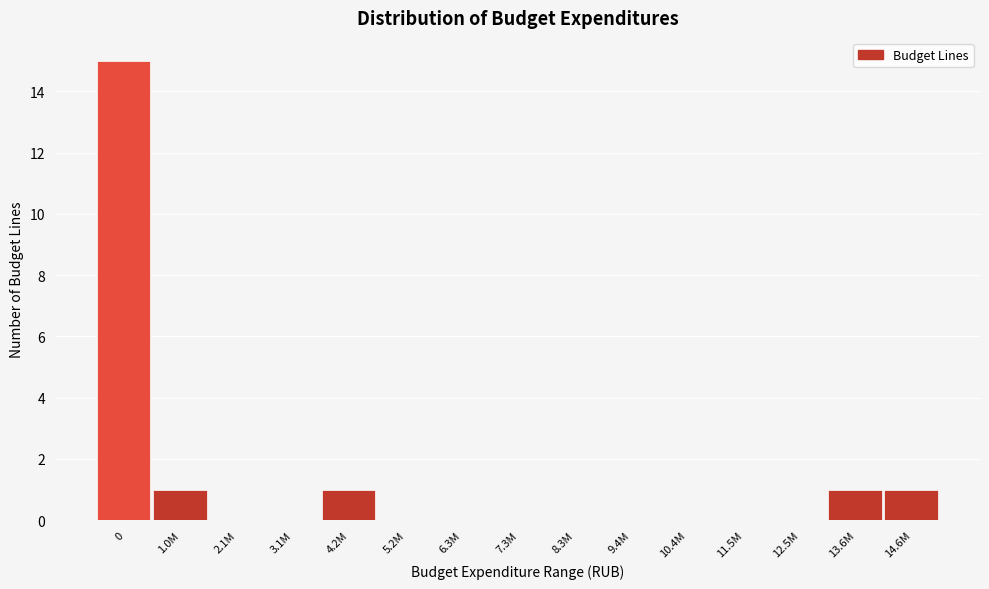

Reading right to left, list all the values displayed in this chart.

14.6M=1	13.6M=1	12.5M=0	11.5M=0	10.4M=0	9.4M=0	8.3M=0	7.3M=0	6.3M=0	5.2M=0	4.2M=1	3.1M=0	2.1M=0	1.0M=1	0=15